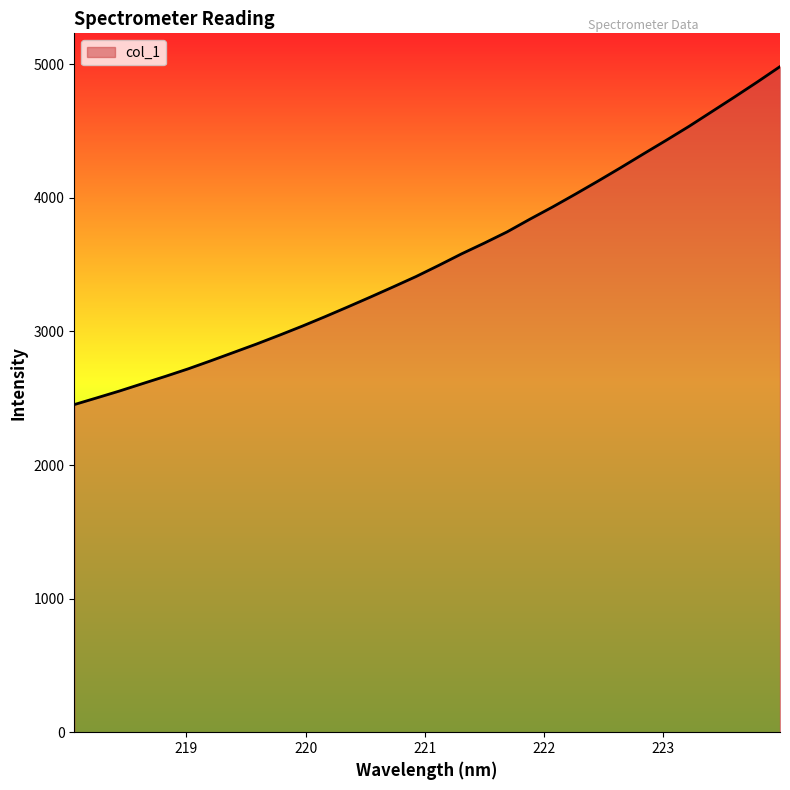

What is the smallest value displayed?

2452.6